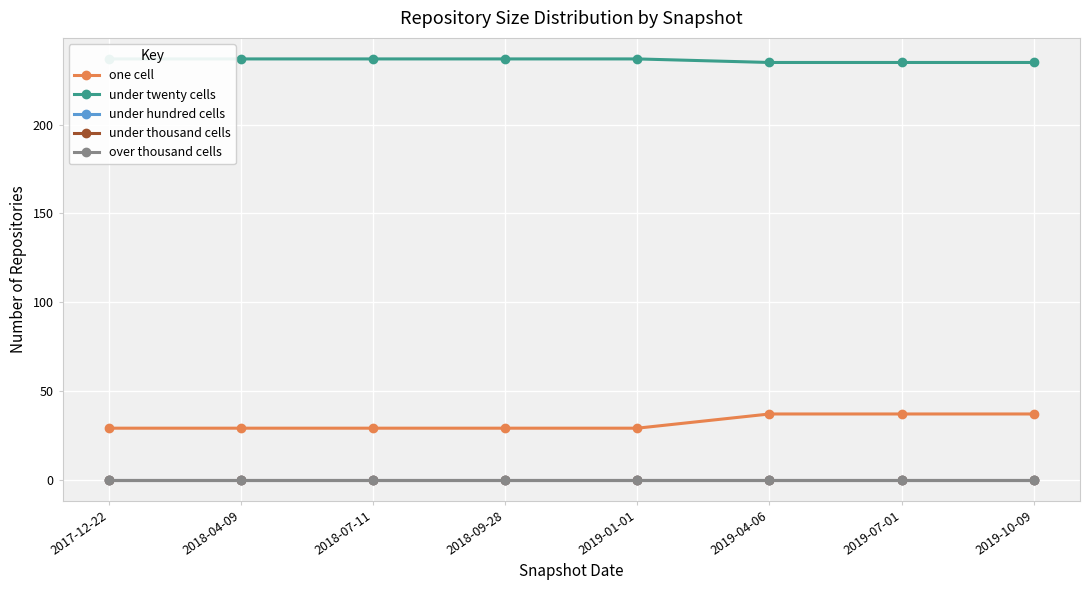

How many data points does each series have?

8